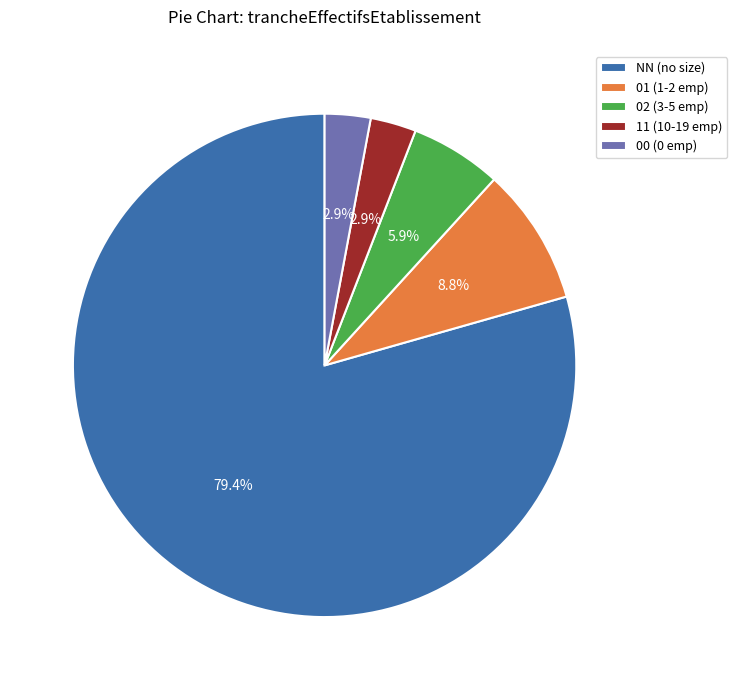

Is there any slice that represents more than half of the pie?

Yes